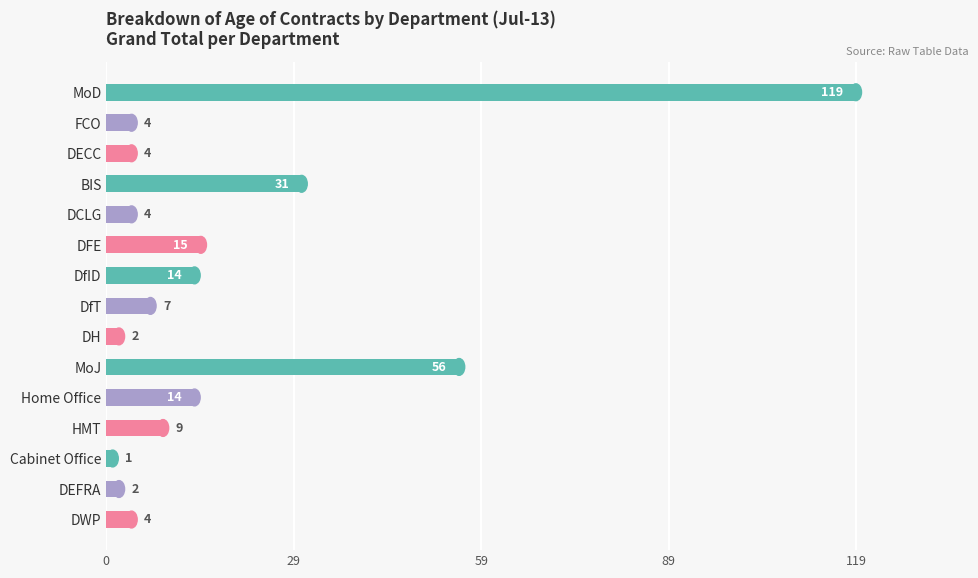

At which label is the value closest to 60?

MoJ